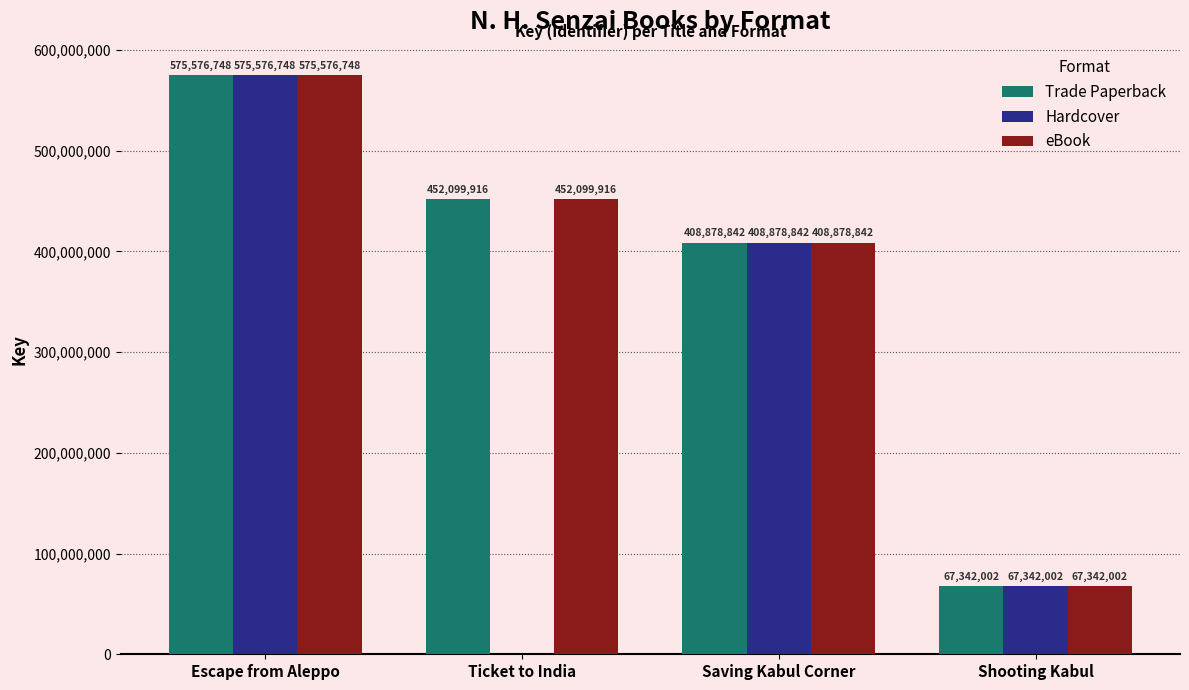

At which category is the sum across all series the highest?

Escape from Aleppo